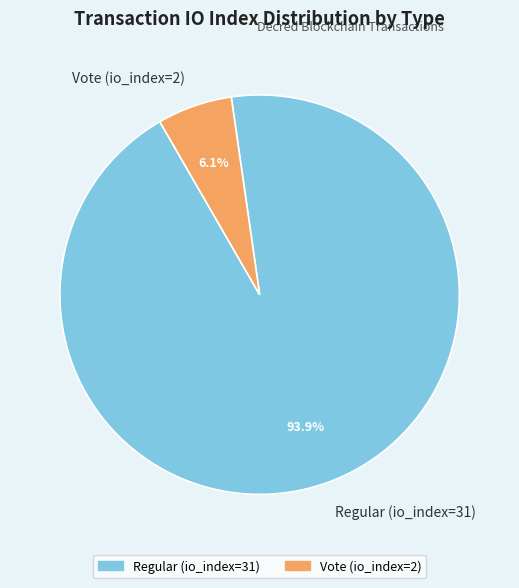

True or false: Regular (io_index=31) accounts for 94% of the total.

True